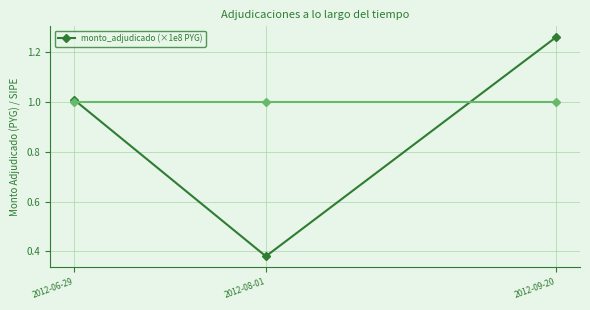

Which label corresponds to the smallest value in the chart?

2012-08-01